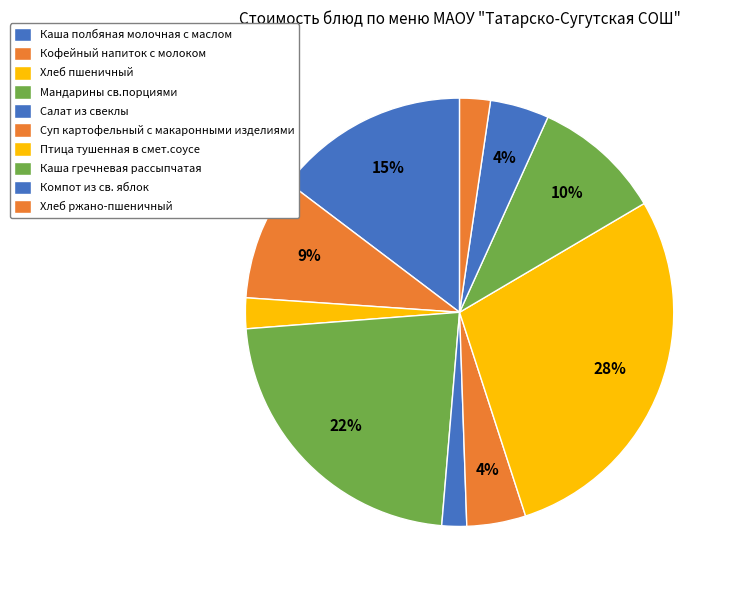

To the nearest percent, what portion does Салат из свеклы represent?

2%